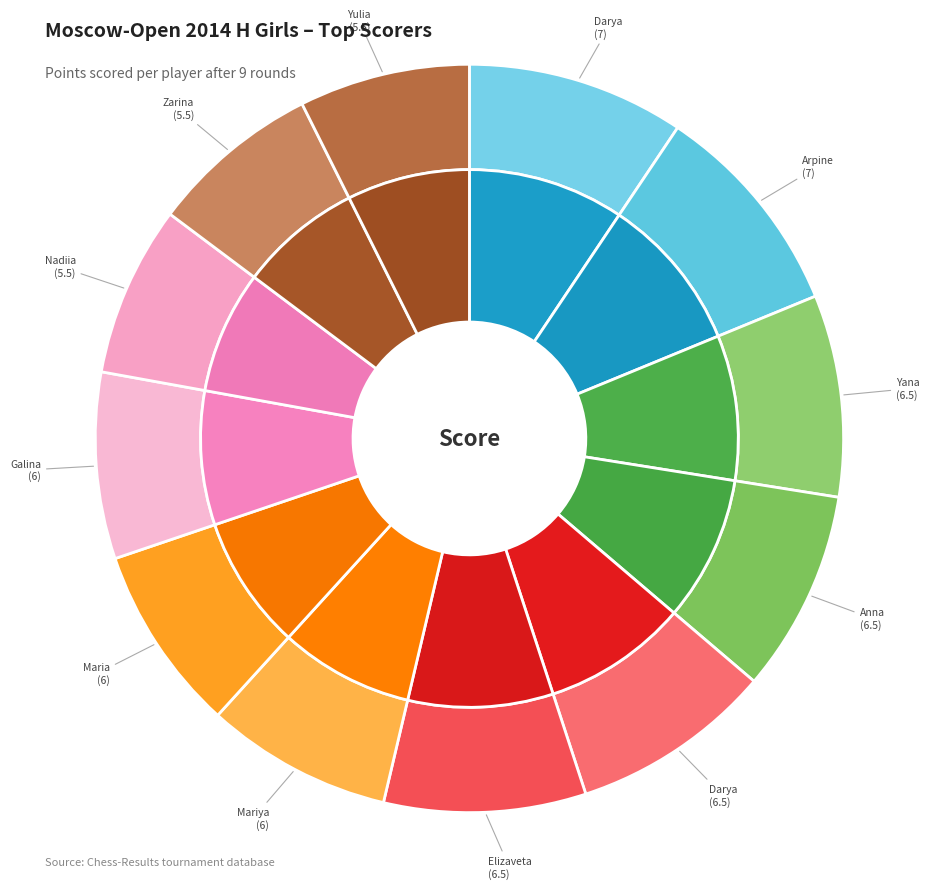

Between Kochukova Anna and Spiridonova Yana, which is larger?

Kochukova Anna